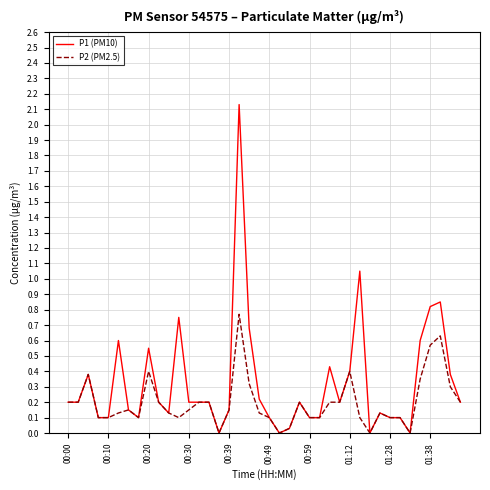

Rank the series by their maximum value, from highest to lowest.

P1 (PM10), P2 (PM2.5)